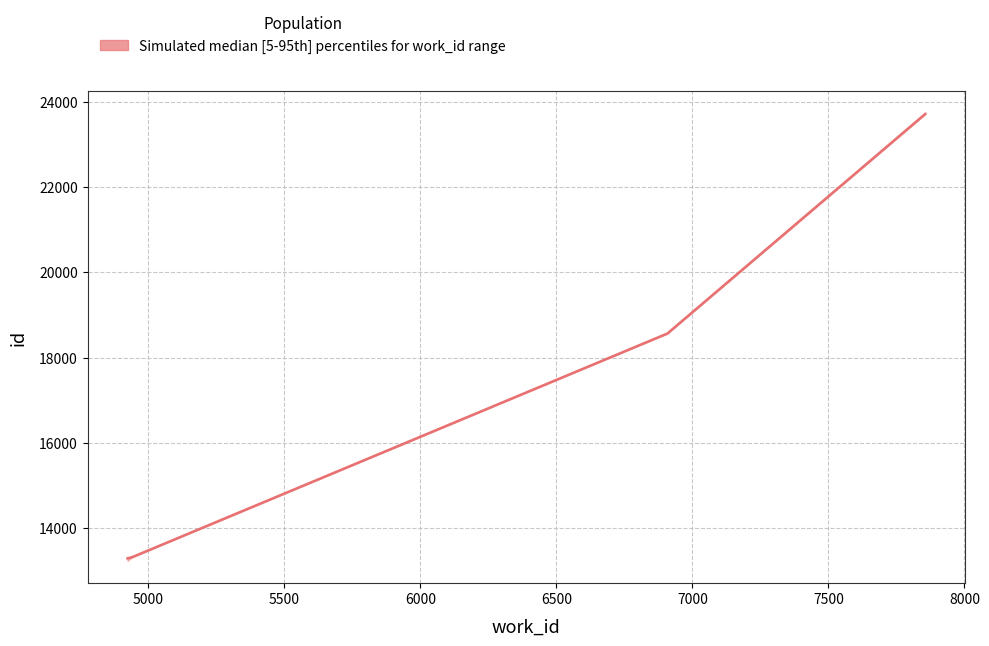

True or false: median has more than 1 interior local peaks.

False